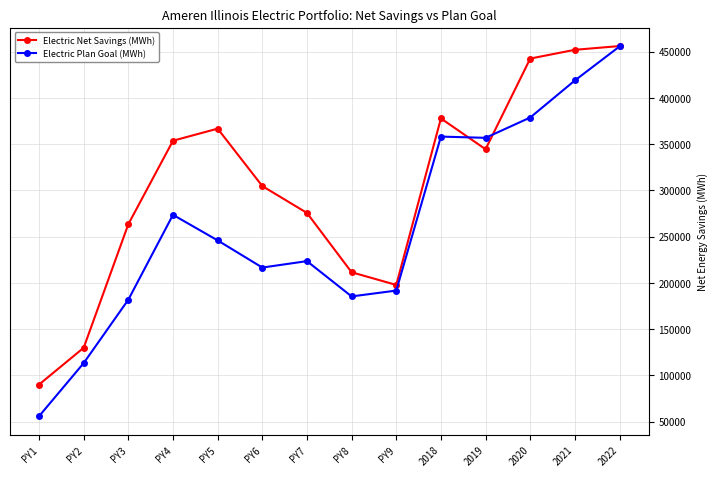

What is the value of the Electric Plan Goal (MWh) point at the 7th from the left?

223446